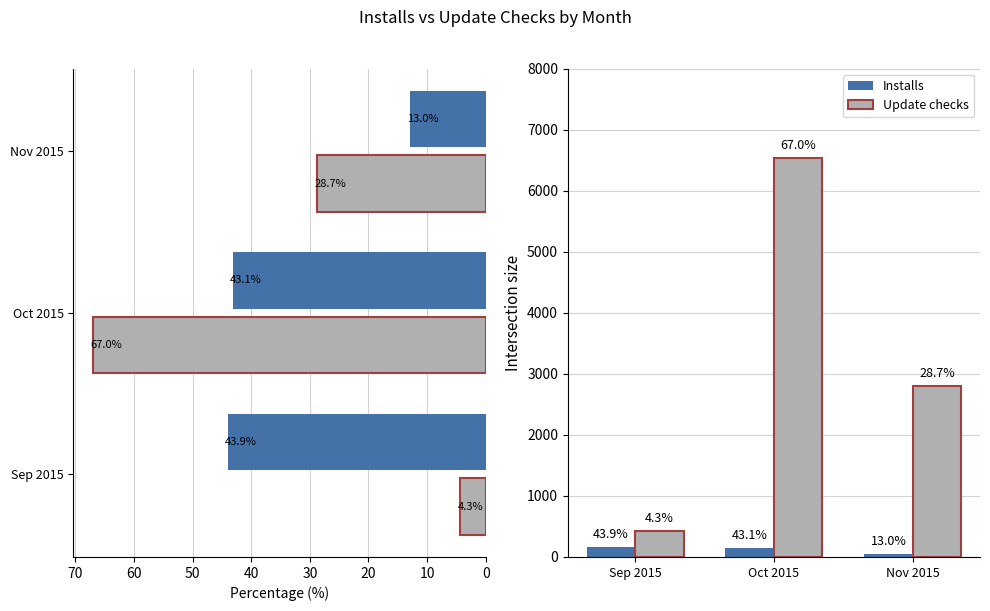

Which series changed the most between Sep 2015 and Oct 2015?

Update checks